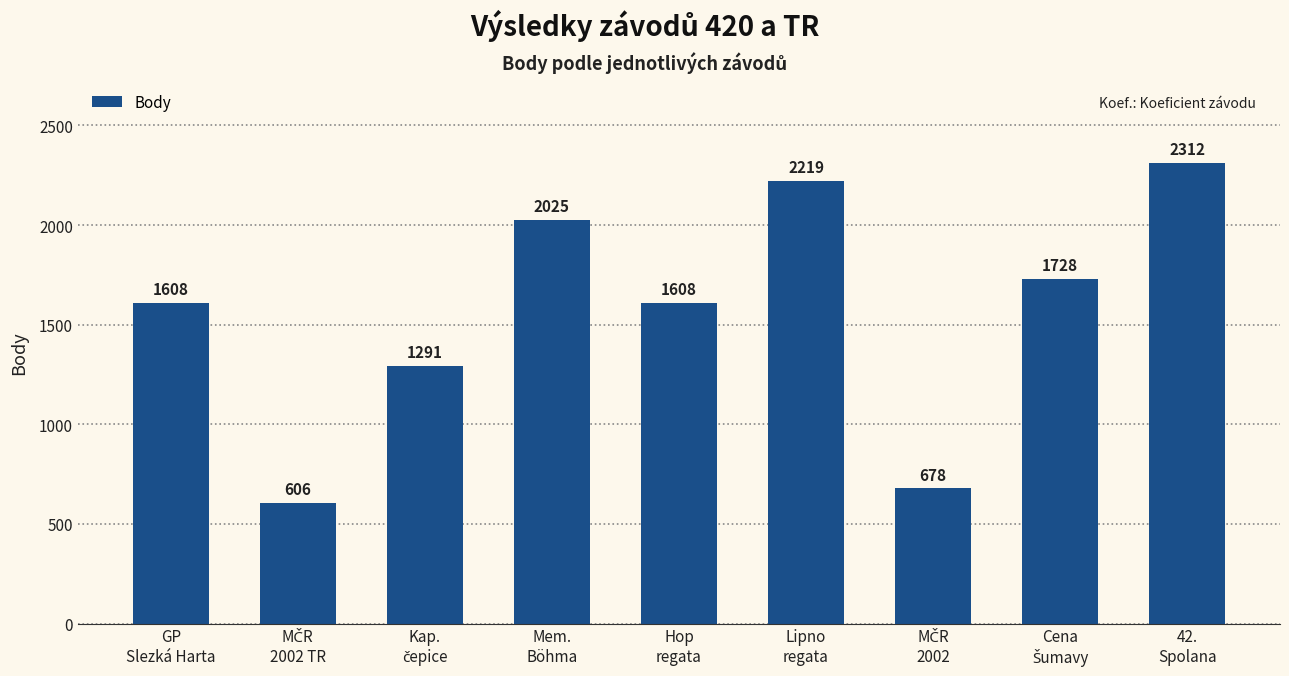

What is the difference between the second highest and second lowest values?

1541